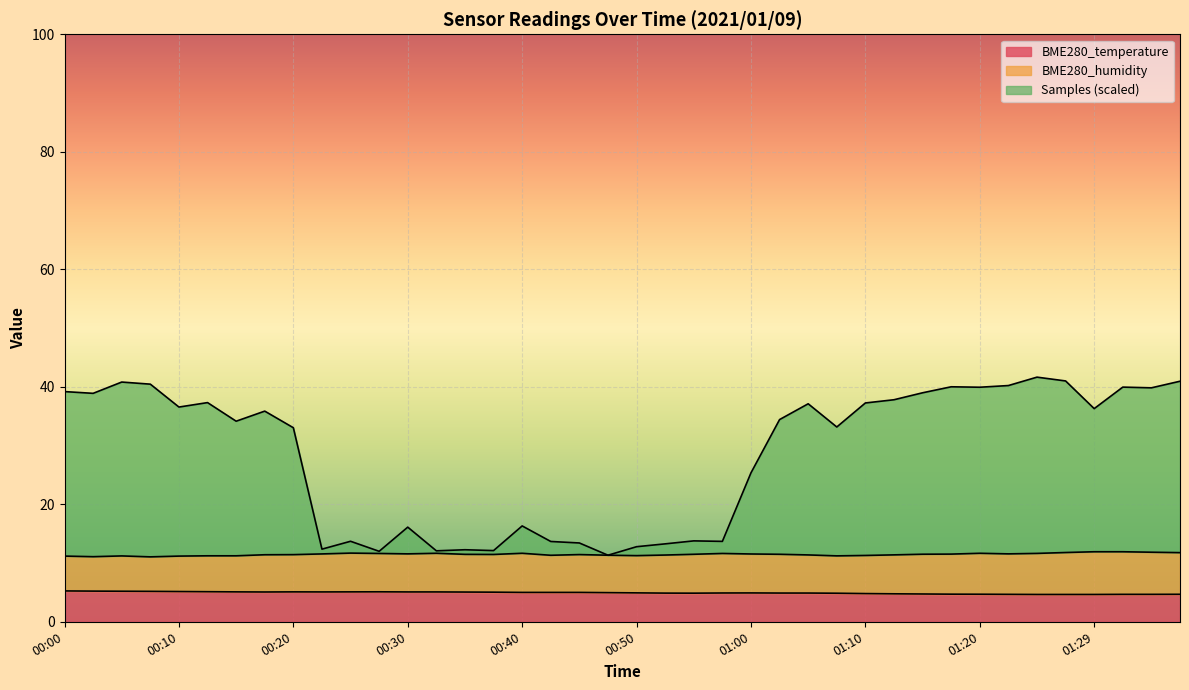

Which series has the largest total across all categories?

Samples